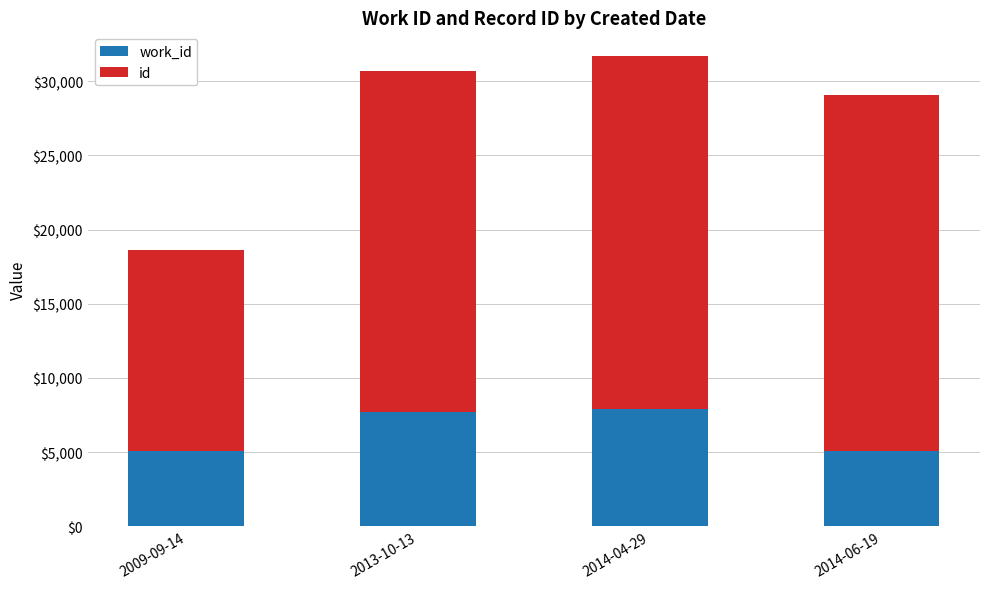

What is the total value across all series at 2014-06-19?

29056